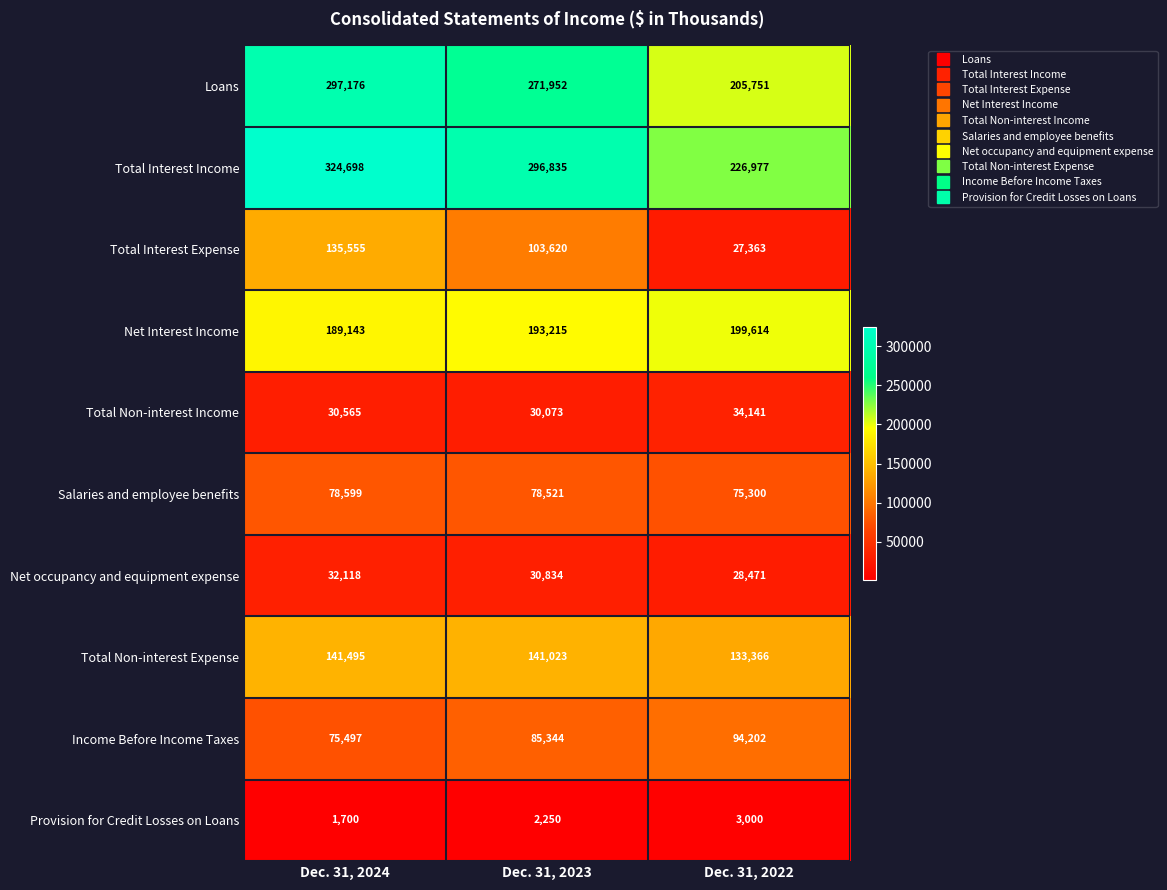

At which label does Total Interest Expense first exceed 103620?

Dec. 31, 2024